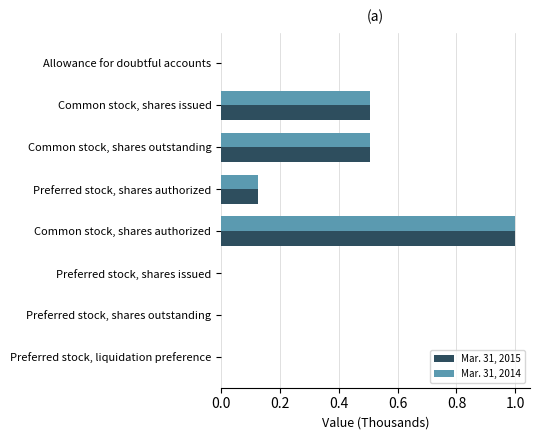

How many data points does each series have?

8